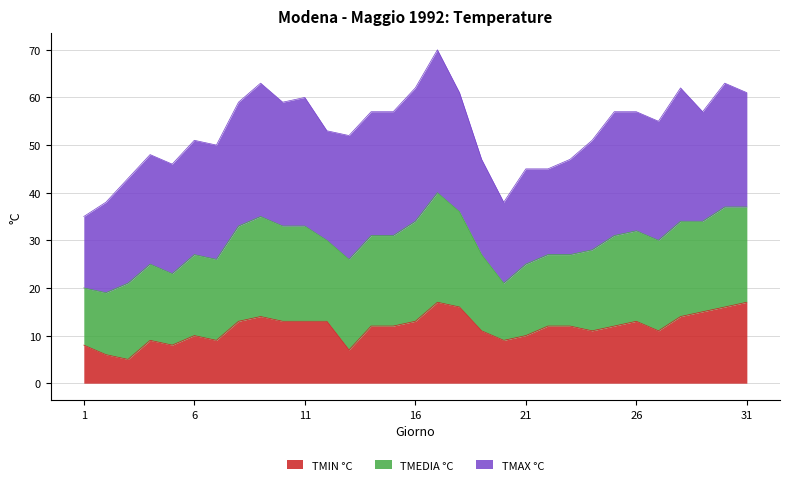

What is the lowest value of the TMIN °C series?

5